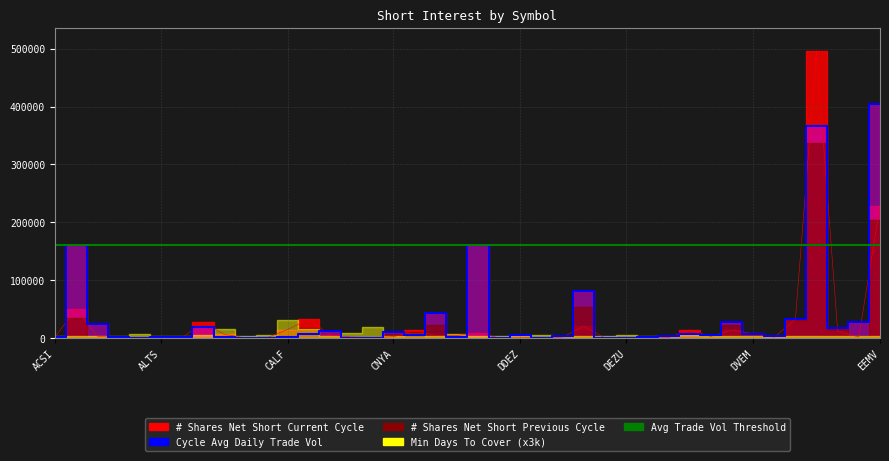

What is the difference between the second highest and minimum values in the Cycle Avg Daily Trade Vol series?

366541